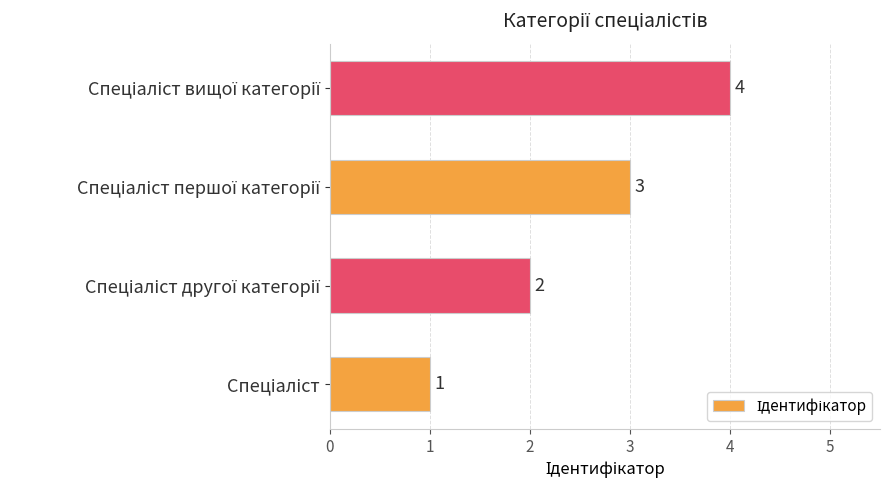

What is the difference between the second highest and minimum values?

2